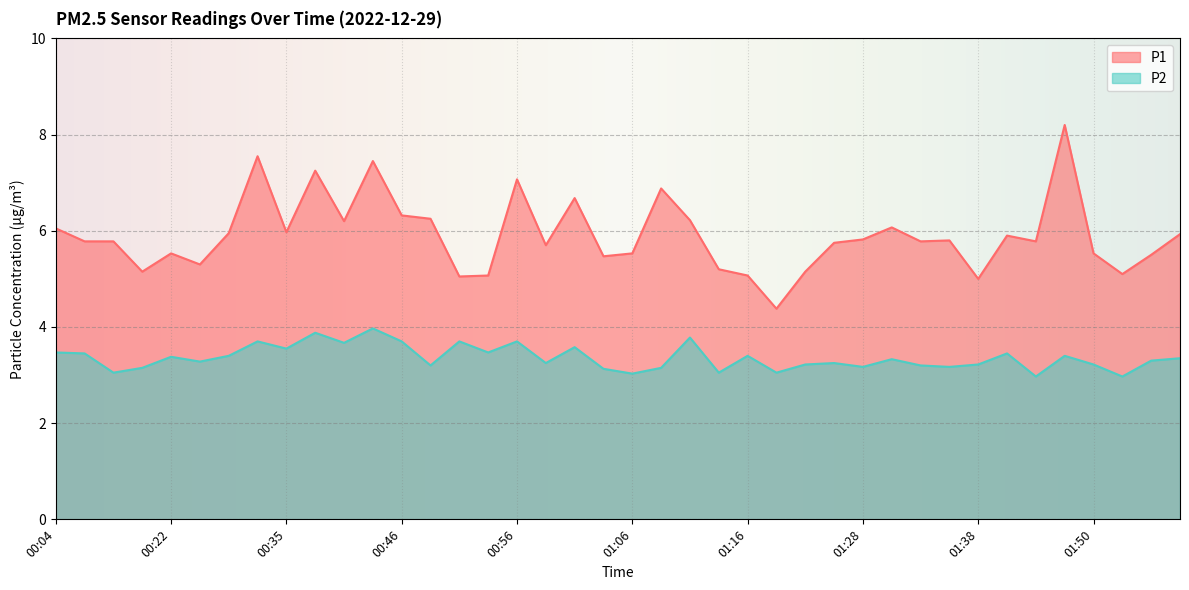

Reading left to right, what are all the values shown in this chart?

P1: 6.0	5.8	5.8	5.2	5.5	5.3	6.0	7.5	6.0	7.2	6.2	7.5	6.3	6.2	5.0	5.1	7.1	5.7	6.7	5.5	5.5	6.9	6.2	5.2	5.1	4.4	5.2	5.8	5.8	6.1	5.8	5.8	5.0	5.9	5.8	8.2	5.5	5.1	5.5	5.9
P2: 3.5	3.5	3.0	3.1	3.4	3.3	3.4	3.7	3.5	3.9	3.7	4.0	3.7	3.2	3.7	3.5	3.7	3.2	3.6	3.1	3.0	3.1	3.8	3.0	3.4	3.0	3.2	3.2	3.2	3.3	3.2	3.2	3.2	3.5	3.0	3.4	3.2	3.0	3.3	3.4